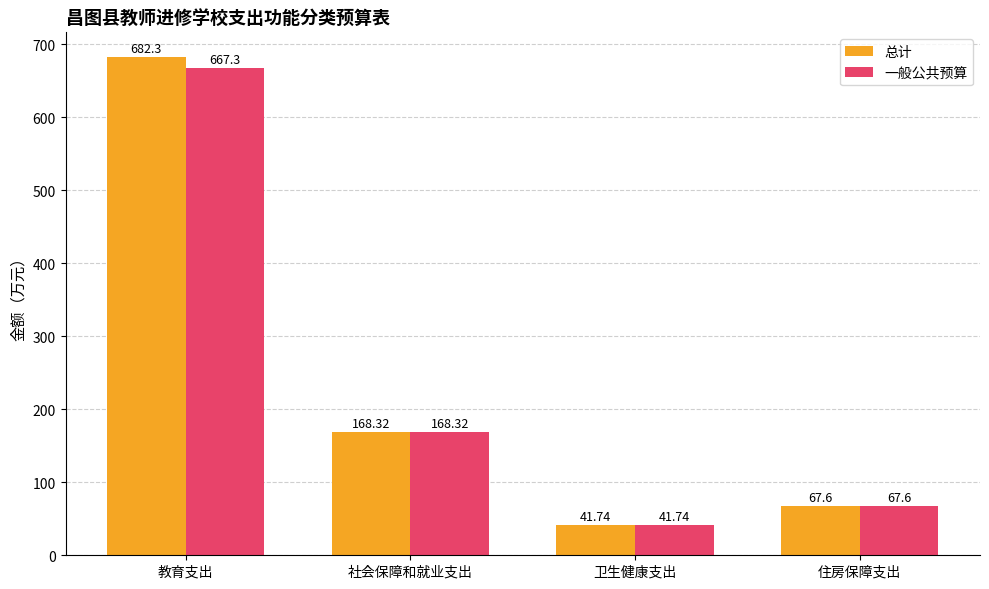

Which series has the largest total across all categories?

总计